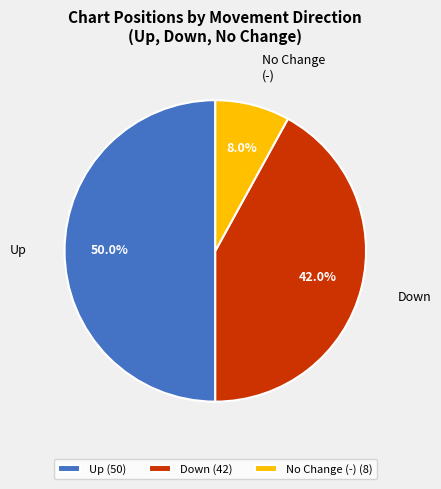

Which slice is the largest?

Up (50)